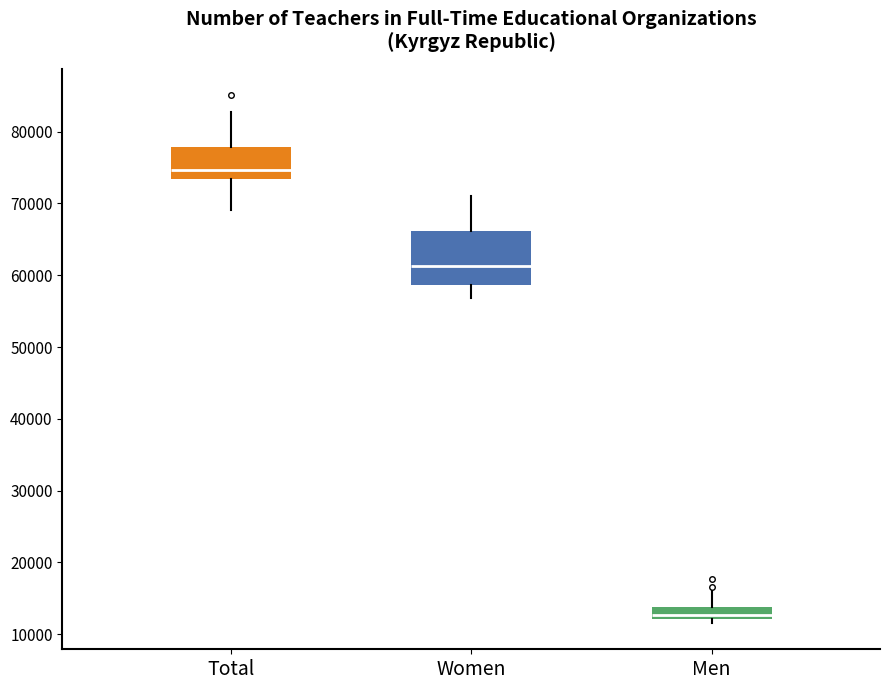

Where is the lower edge of the box for Total on the y-axis? The values are not printed on the chart, so give them approximately, as read against the axis.

73000